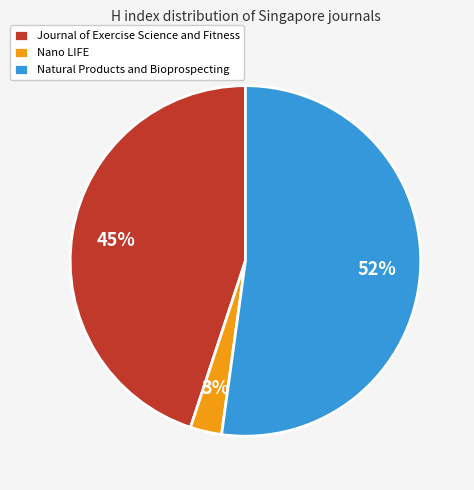

Count the number of slices in the pie.

3